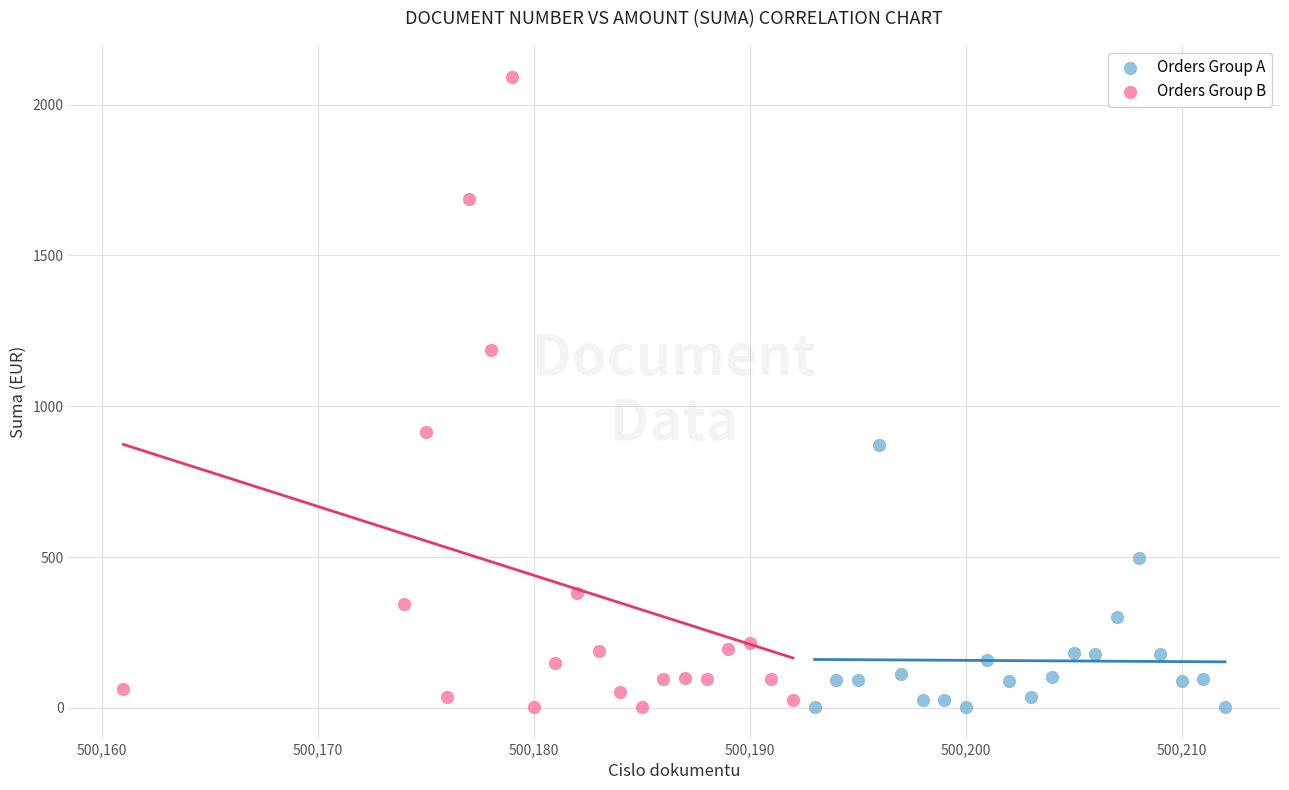

Which series has the largest Y range (max minus min)?

Orders Group B